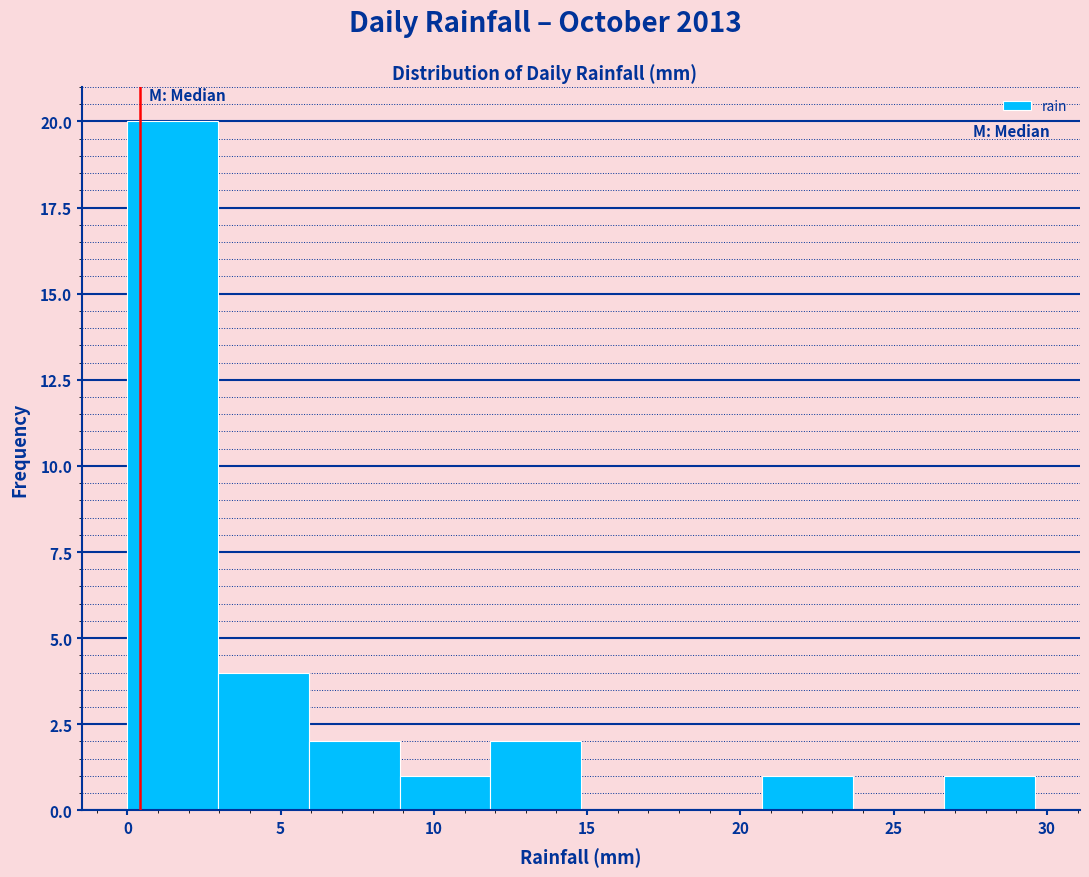

Over which range of the x-axis is the bar tallest?

0.0 to 3.0